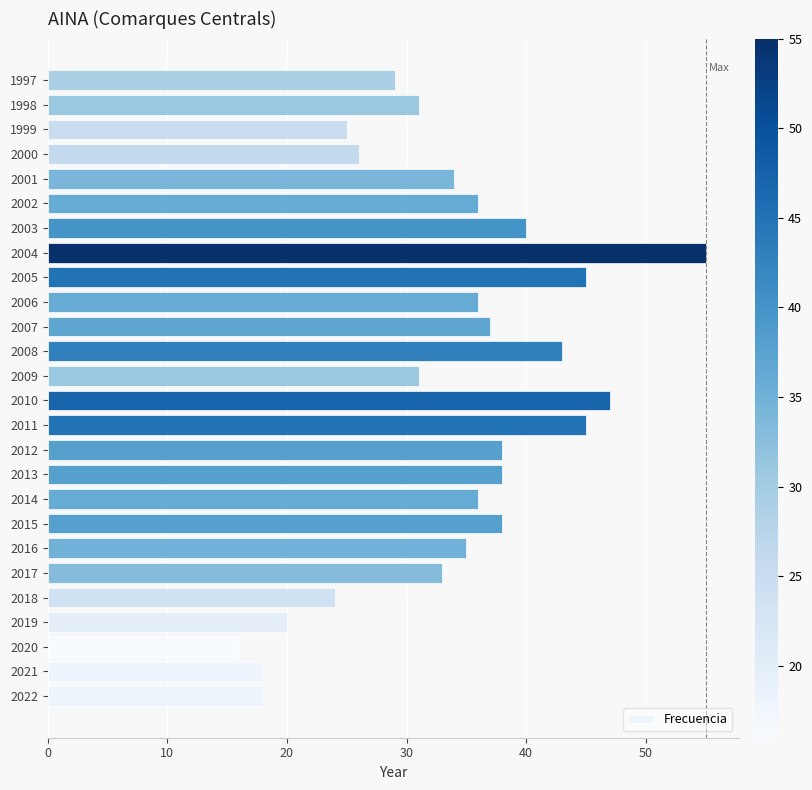

Reading bottom to top, what are all the values shown in this chart?

18	18	16	20	24	33	35	38	36	38	38	45	47	31	43	37	36	45	55	40	36	34	26	25	31	29